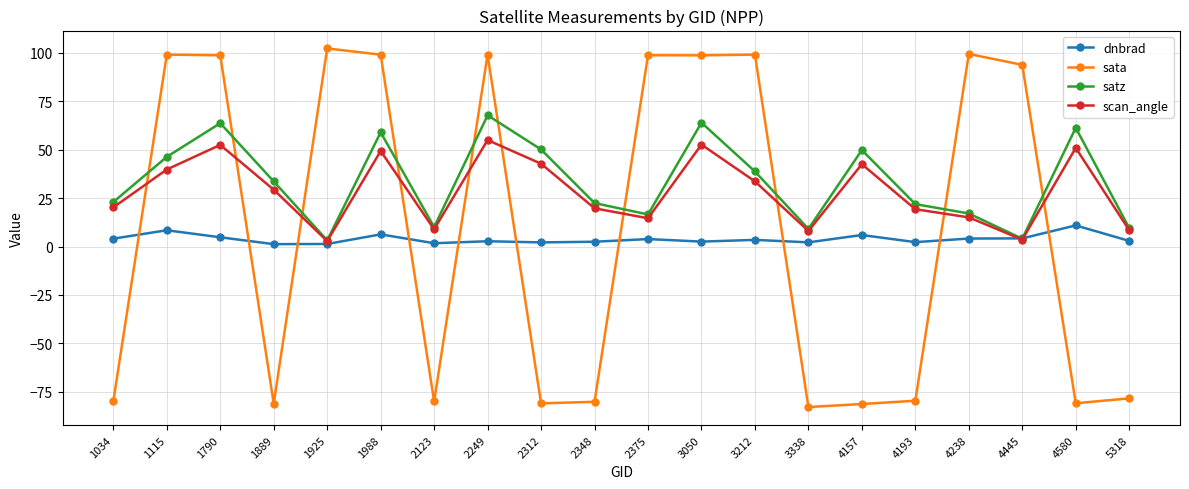

At which category does scan_angle reach its first local valley?

1925